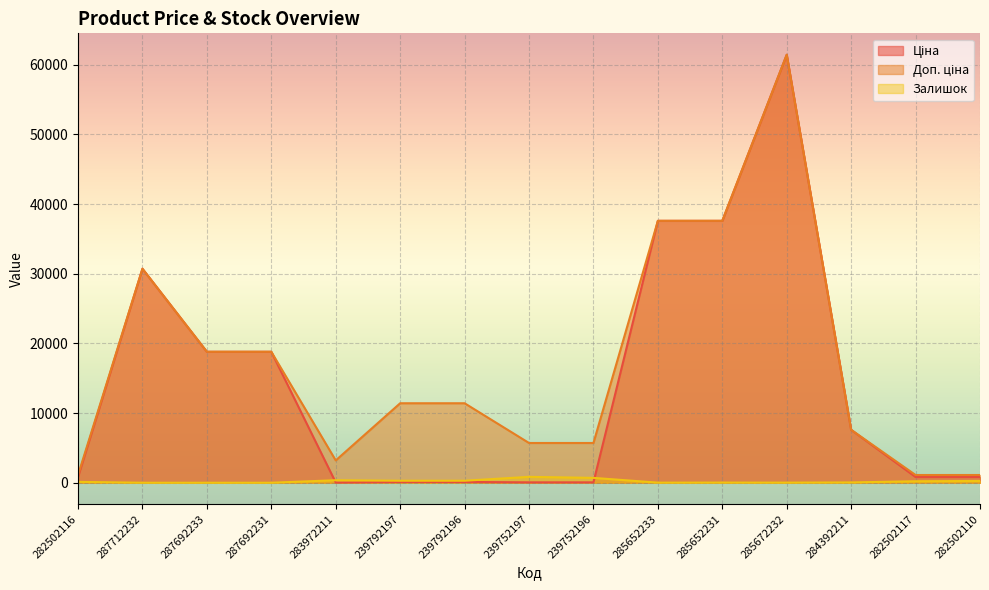

In Ціна, how many points are higher than both neighbors (excluding endpoints)?

2